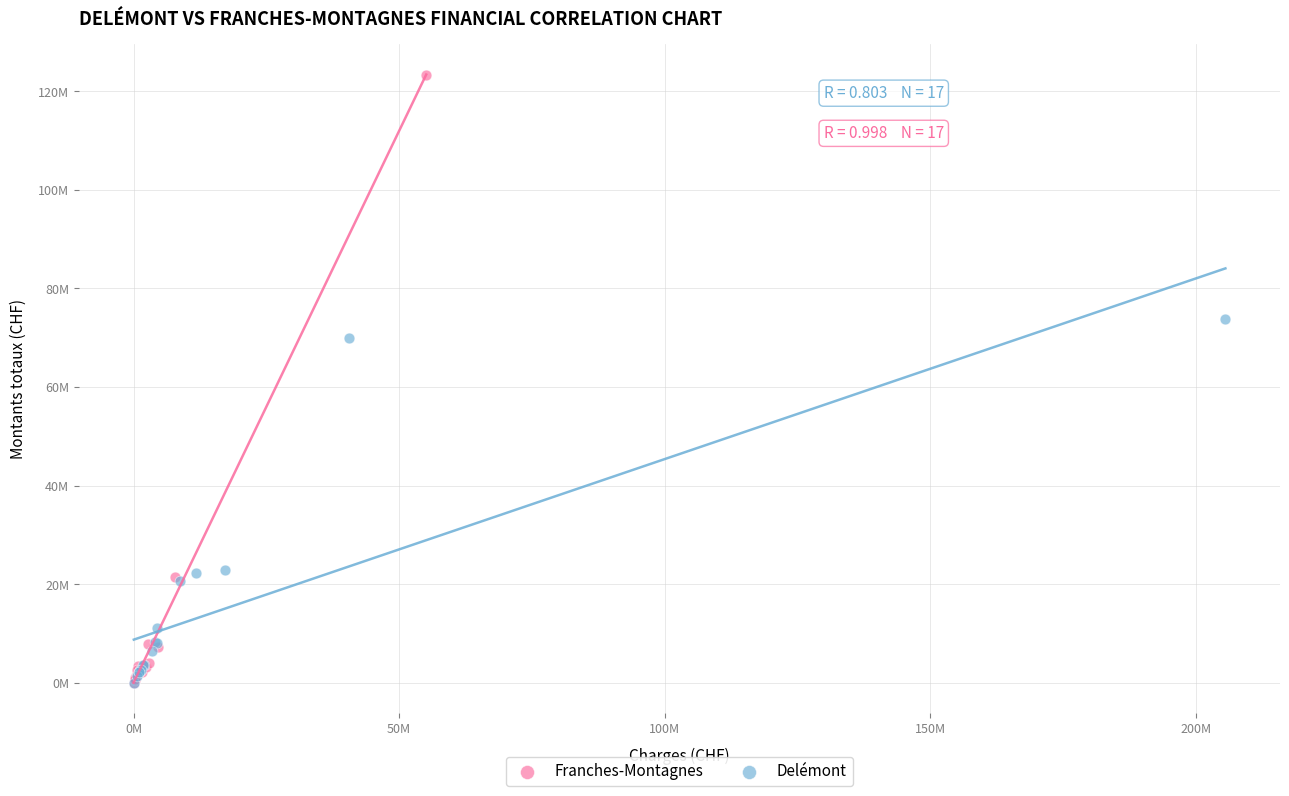

What are all the series names shown in the legend?

Franches-Montagnes, Delémont